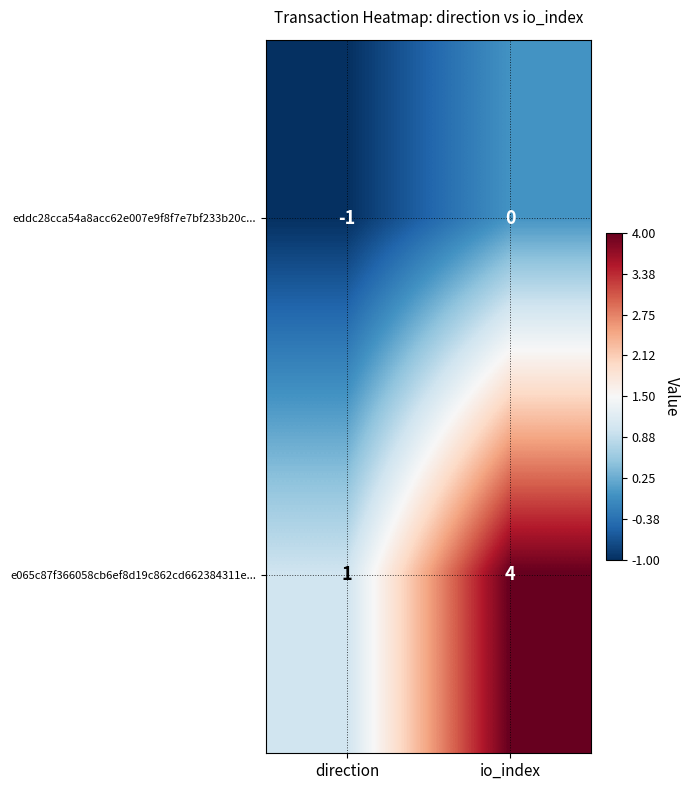

True or false: eddc28cca54a8acc62e007e9f8f7e7bf233b20c... has a value of 0 at io_index.

True